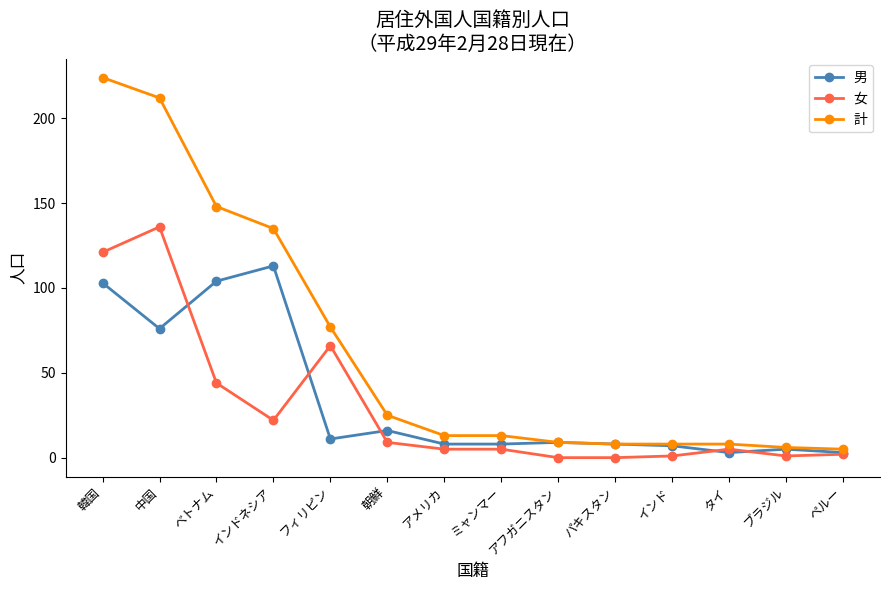

Reading right to left, what are all the values shown in this chart?

男: 3	5	3	7	8	9	8	8	16	11	113	104	76	103
女: 2	1	5	1	0	0	5	5	9	66	22	44	136	121
計: 5	6	8	8	8	9	13	13	25	77	135	148	212	224